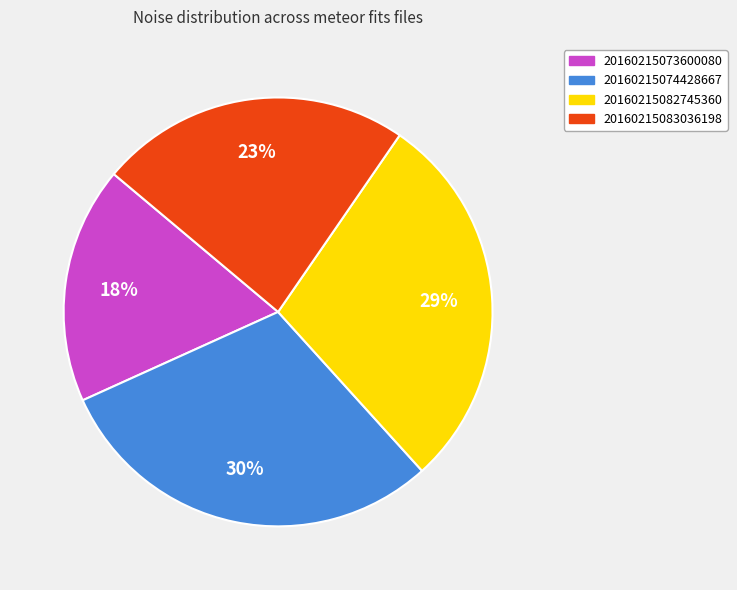

Is there any slice that represents more than half of the pie?

No